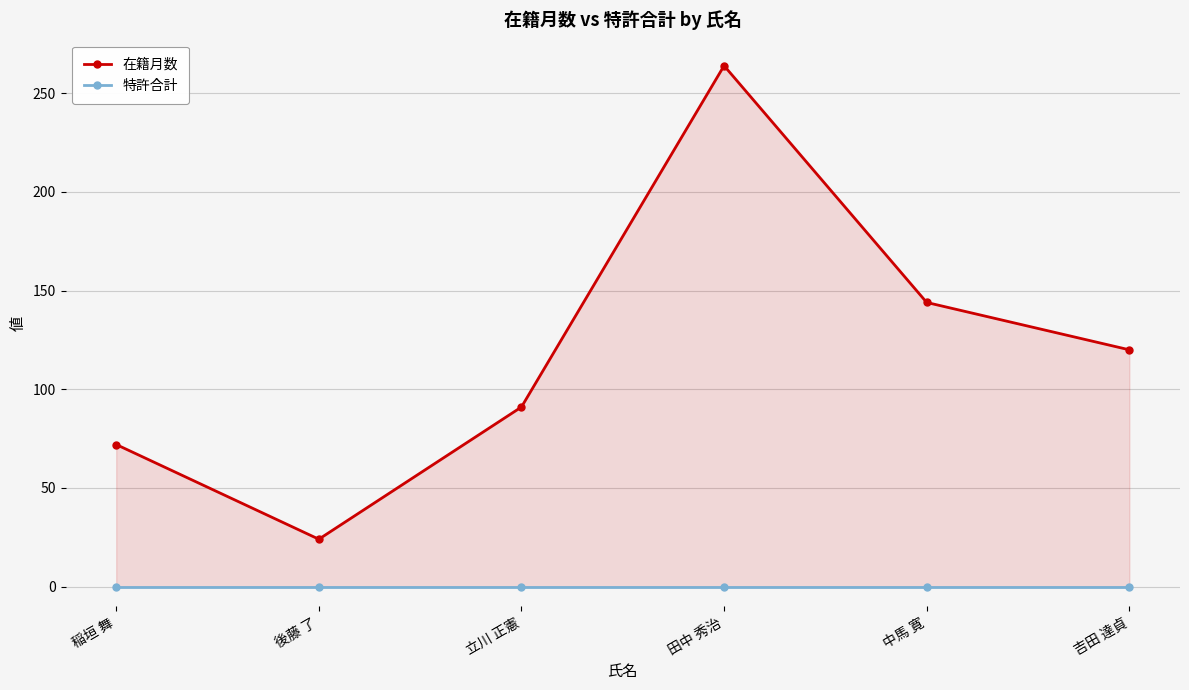

What are all the series names shown in the legend?

在籍月数, 特許合計